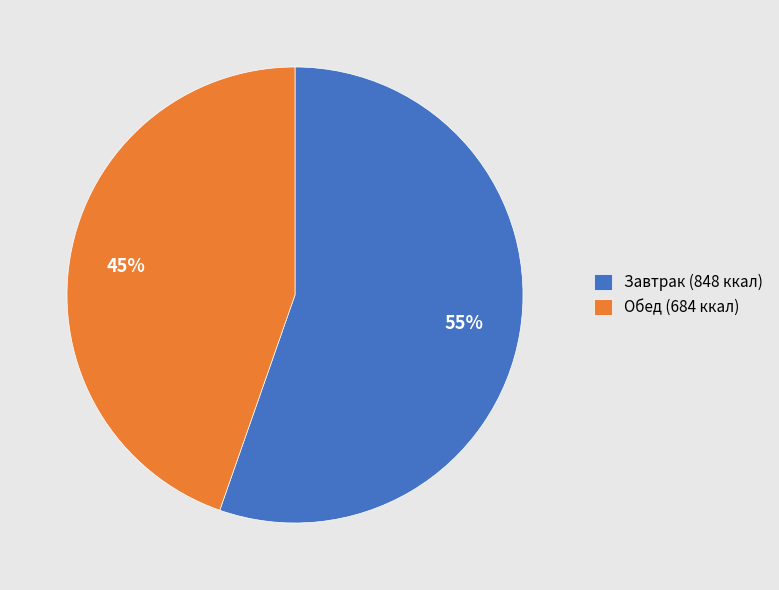

How many segments does this pie chart have?

2